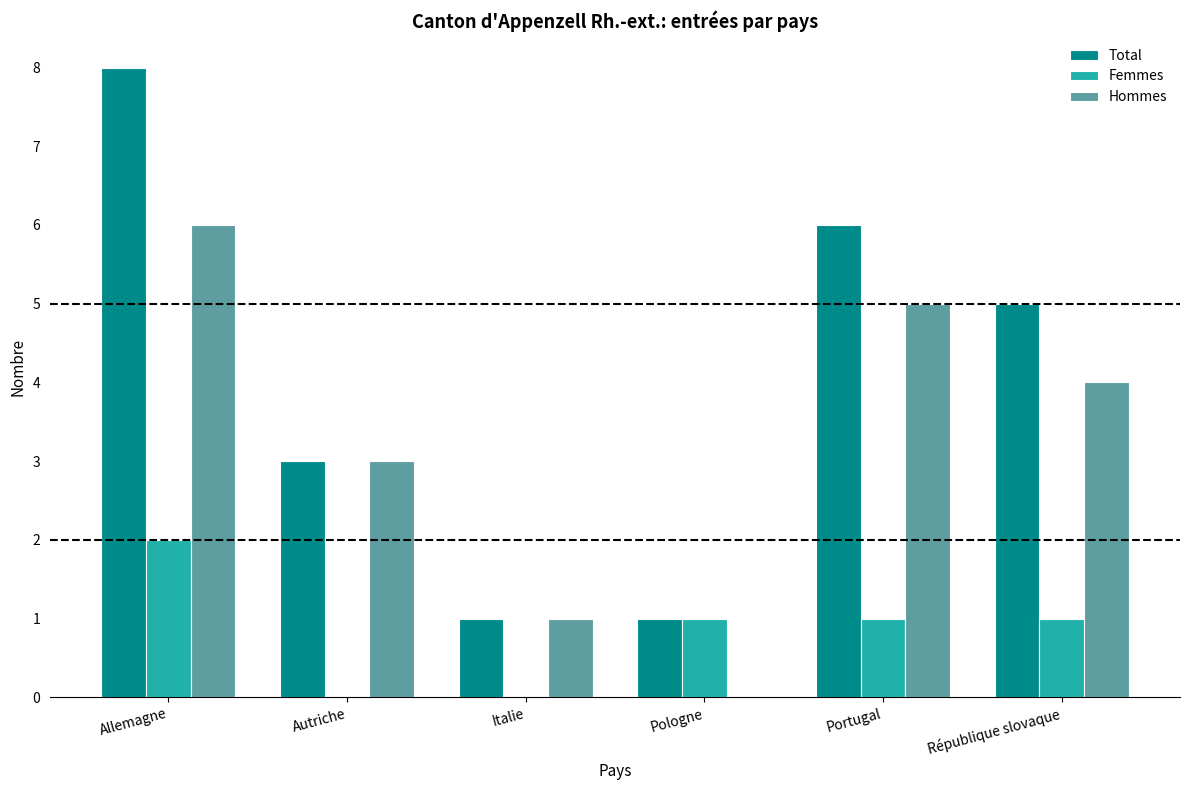

What are all the series names shown in the legend?

Total, Femmes, Hommes